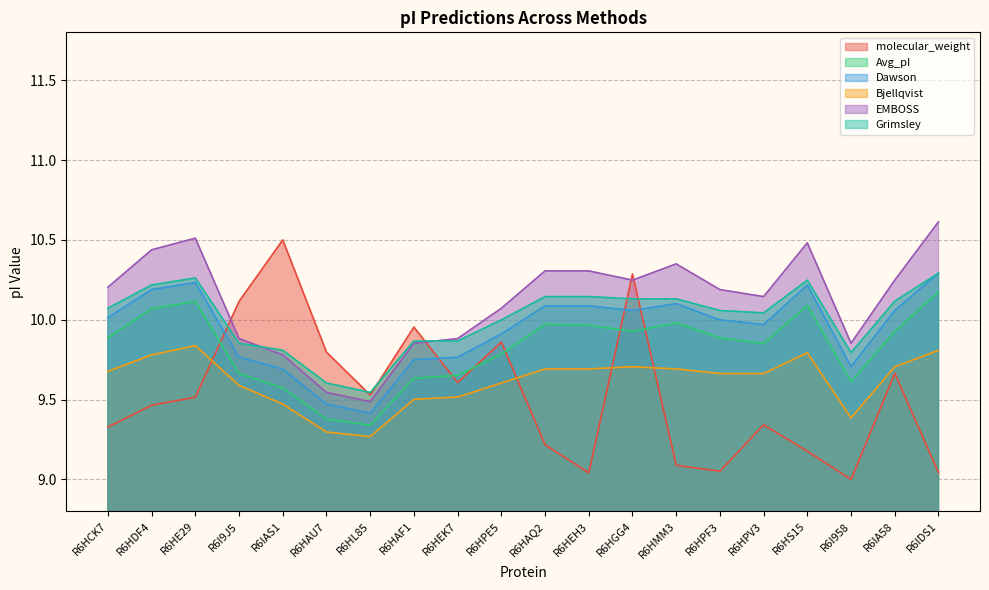

Does the chart have visible grid lines?

Yes